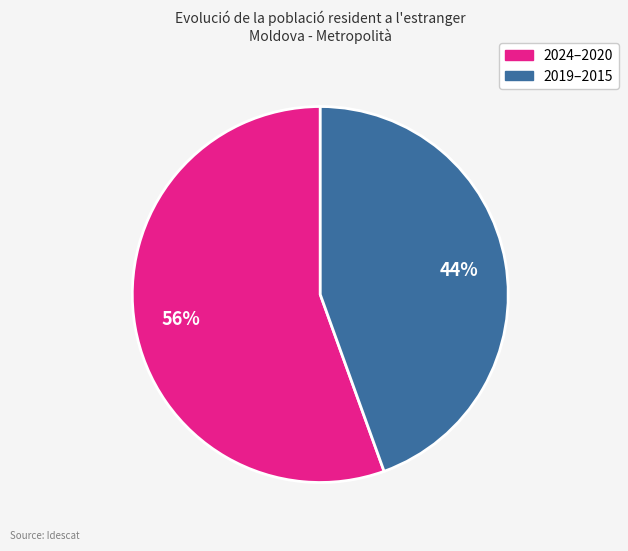

Is there a majority slice in this chart?

Yes